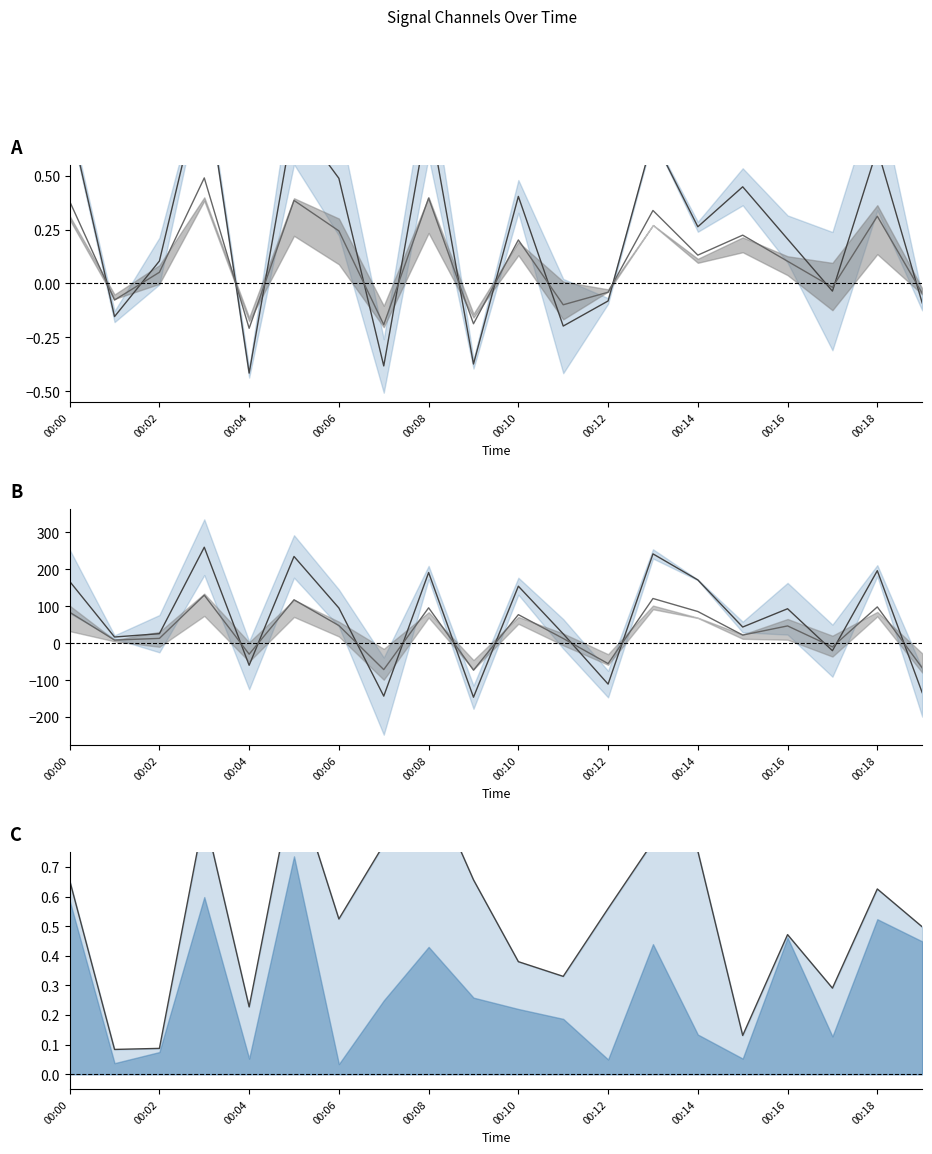

Is it true that col_4 mean equals 0.1 at 00:02?

False